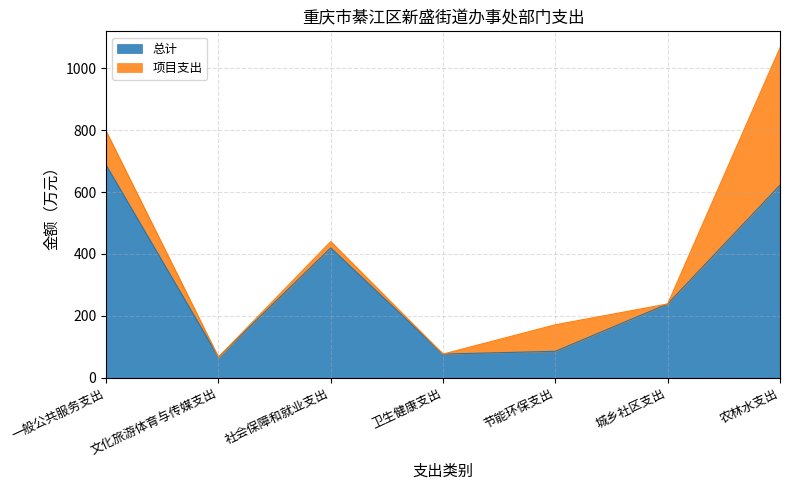

Rank the categories by value from lowest to highest.

文化旅游体育与传媒支出, 卫生健康支出, 节能环保支出, 城乡社区支出, 社会保障和就业支出, 农林水支出, 一般公共服务支出